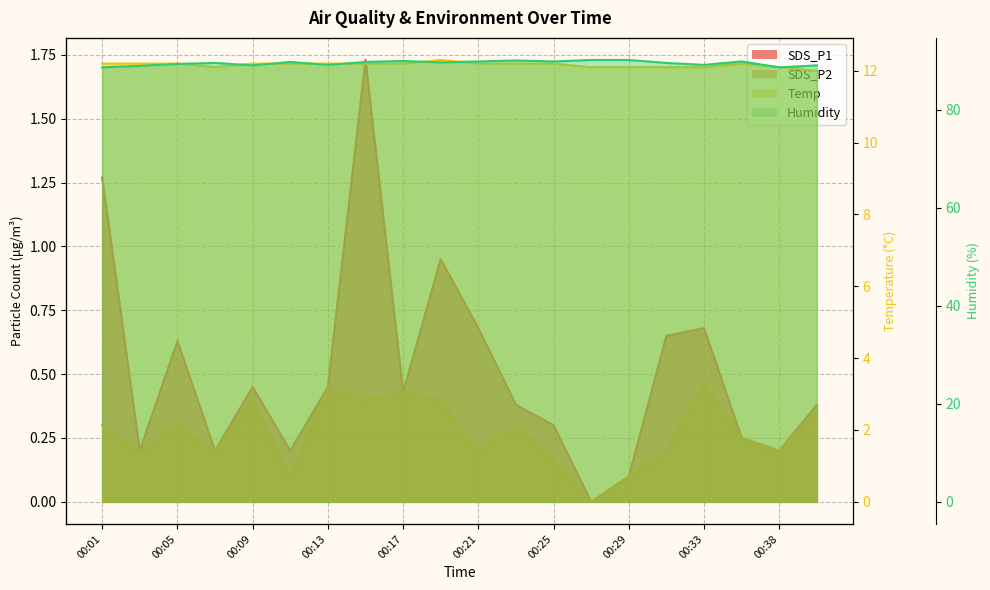

The value of Temp at 00:36 is 16.5. True or false?

False